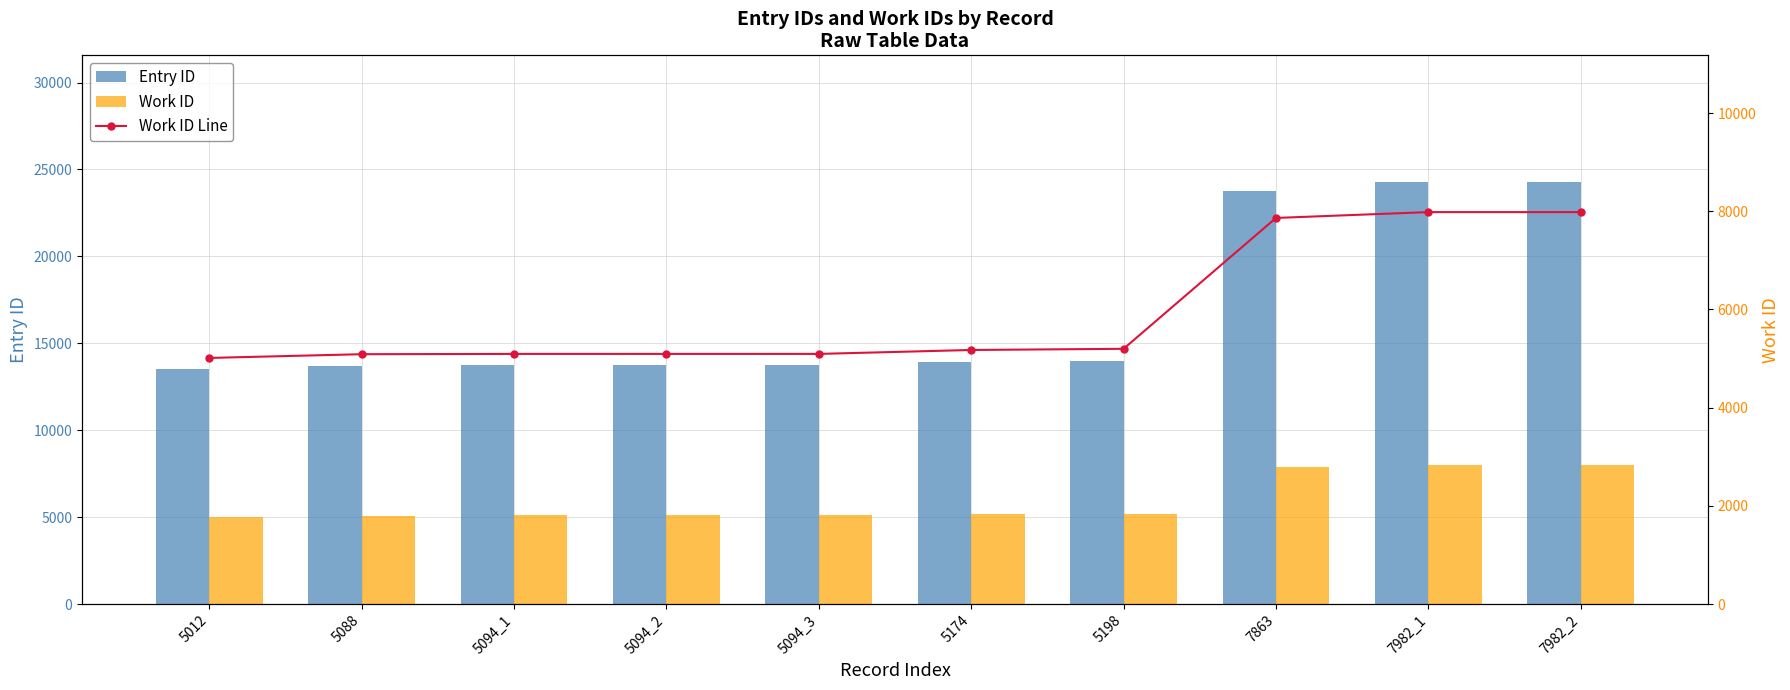

What position from the right is 5094_1?

8